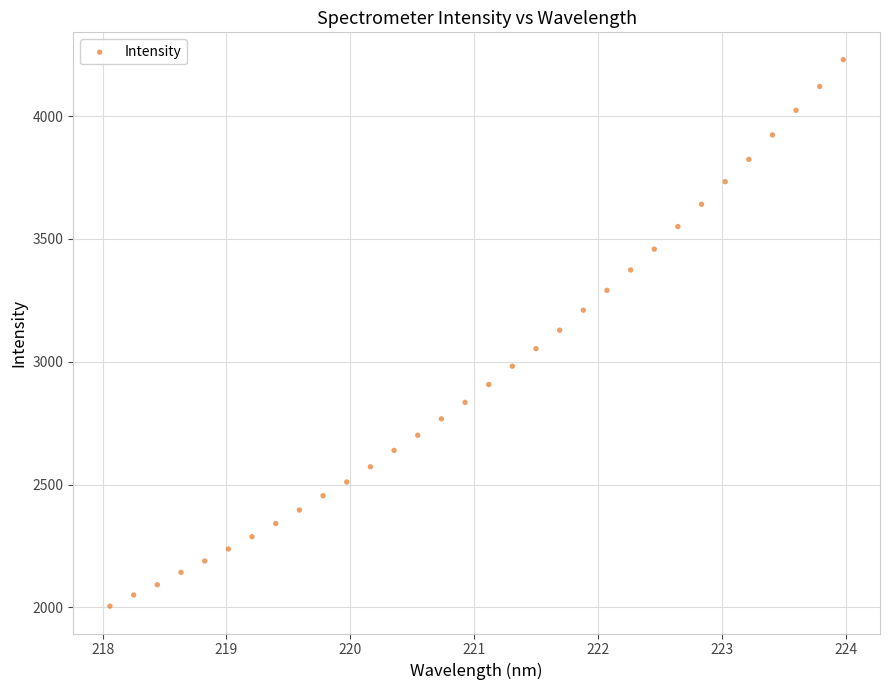

What is the range of Y values (max minus min)?

2224.3